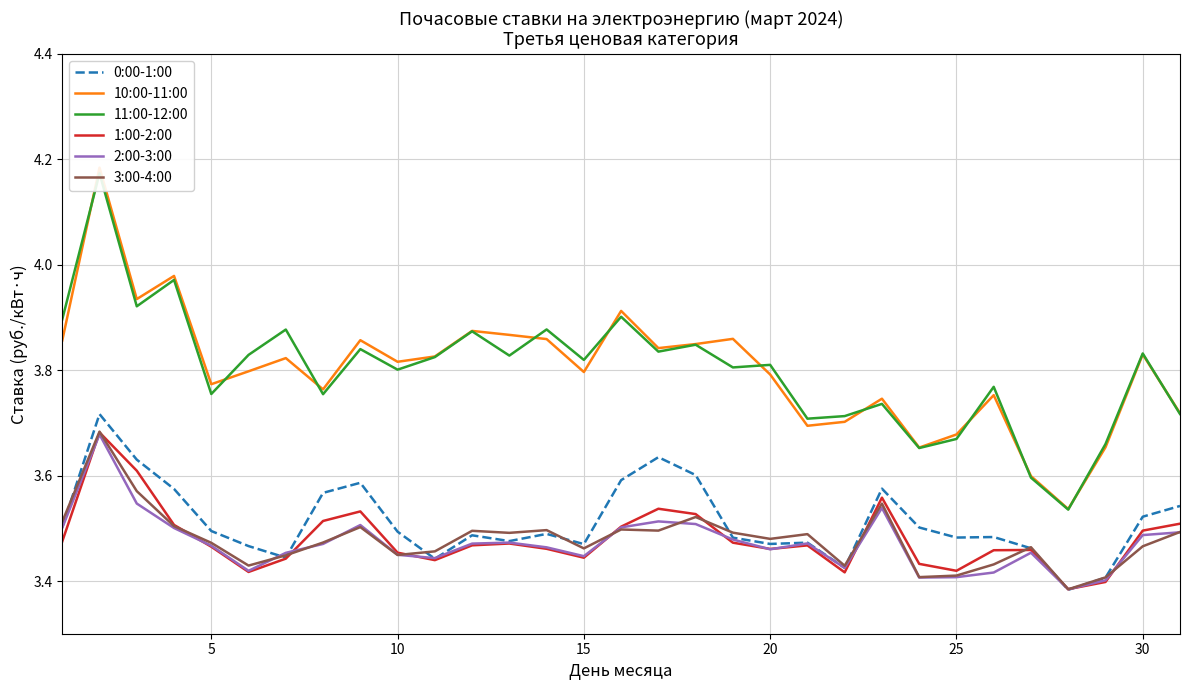

After their last crossing, which series has the higher values: 0:00-1:00 or 3:00-4:00?

0:00-1:00